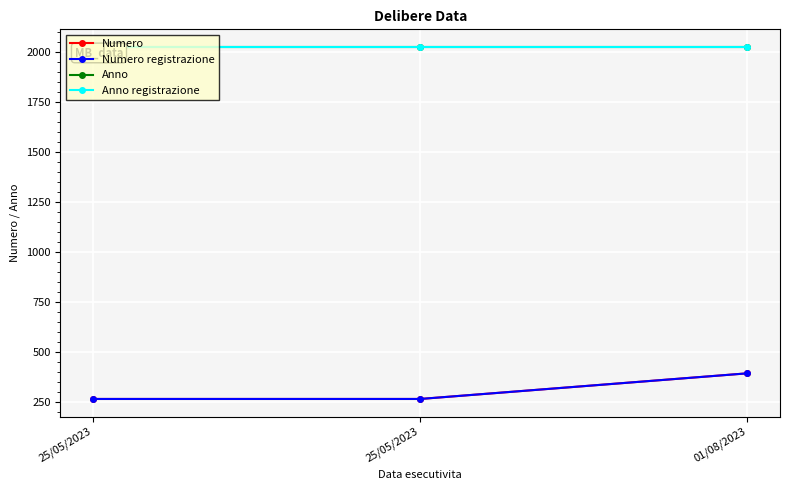

List the series in order of their peak value, lowest first.

Numero, Numero registrazione, Anno, Anno registrazione